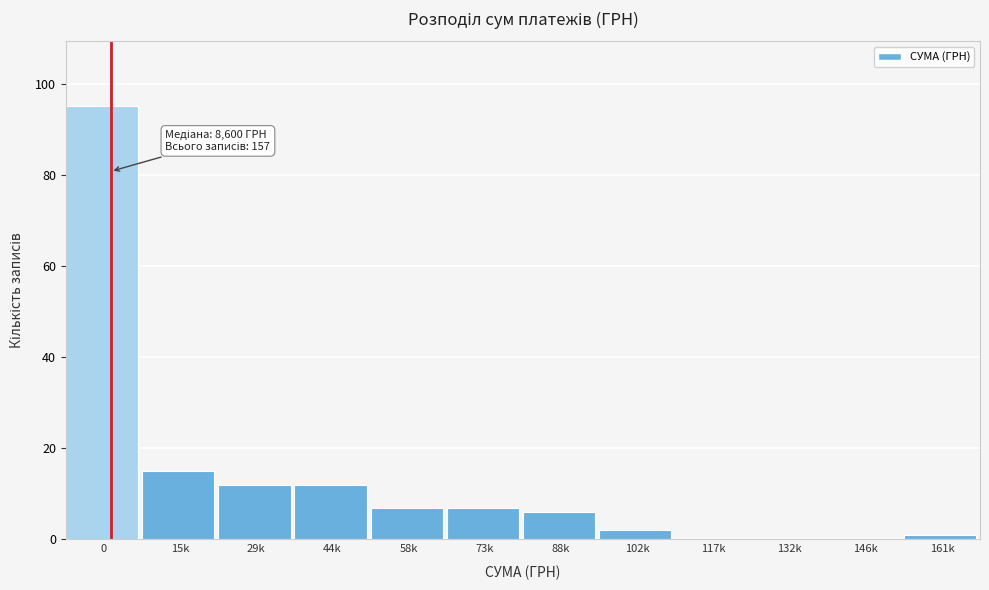

Reading right to left, list all the values displayed in this chart.

161k=1	146k=0	132k=0	117k=0	102k=2	88k=6	73k=7	58k=7	44k=12	29k=12	15k=15	0=95